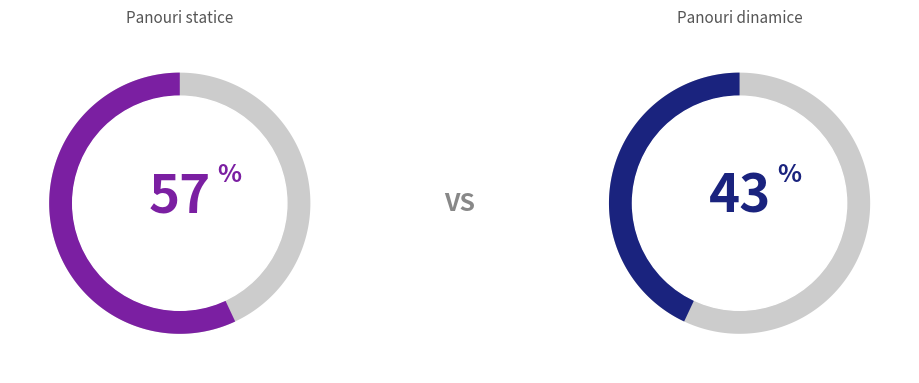

To the nearest percent, what percentage of the pie is Panouri statice?

57%